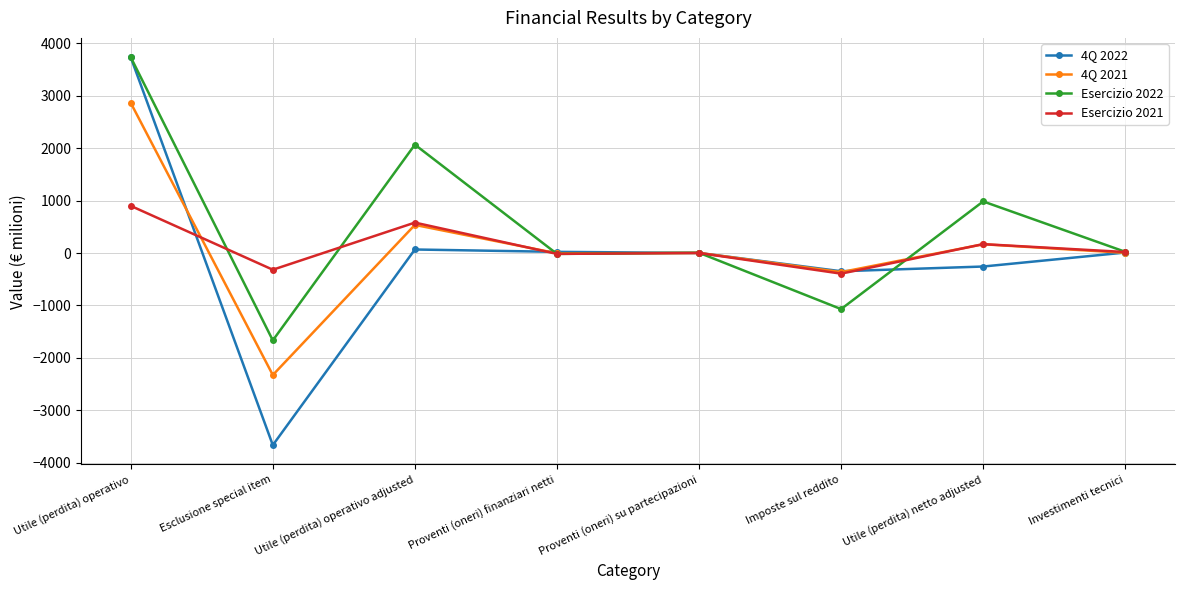

What is the sum of the Esercizio 2022 values at Utile (perdita) netto adjusted and Proventi (oneri) finanziari netti?

967